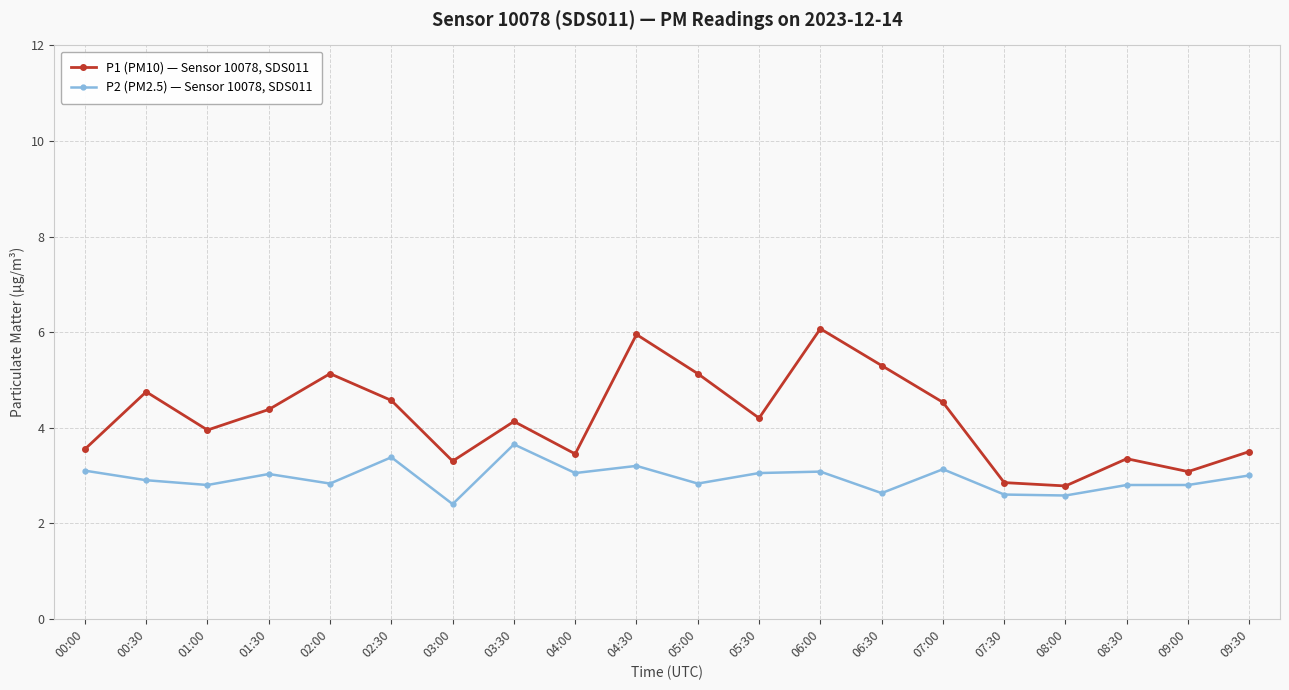

Count the number of data series in this chart.

2